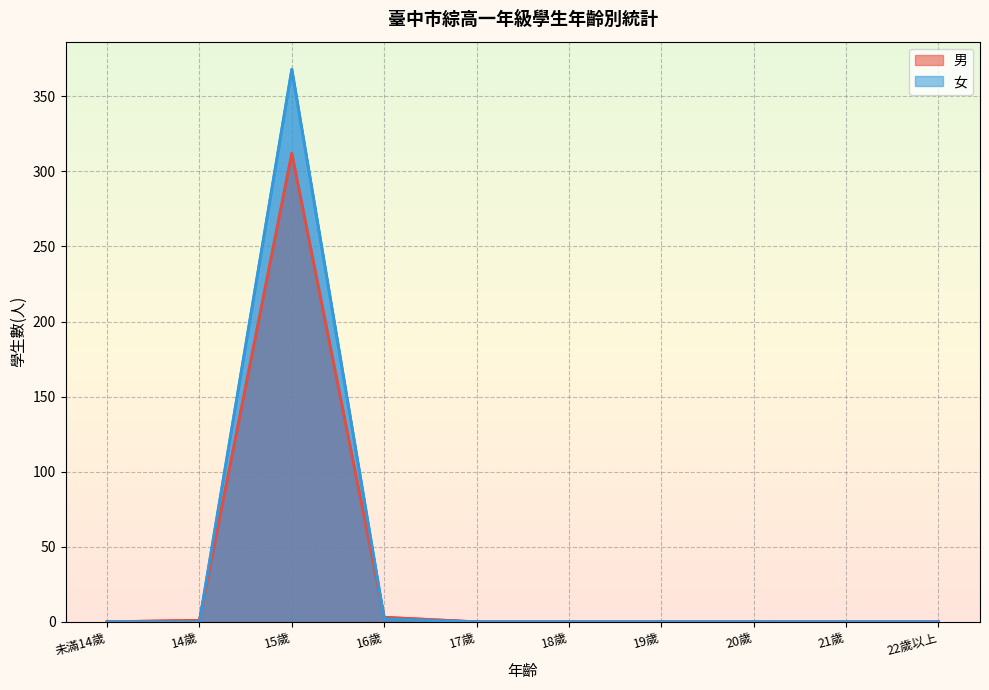

What position from the left is 19歲?

7